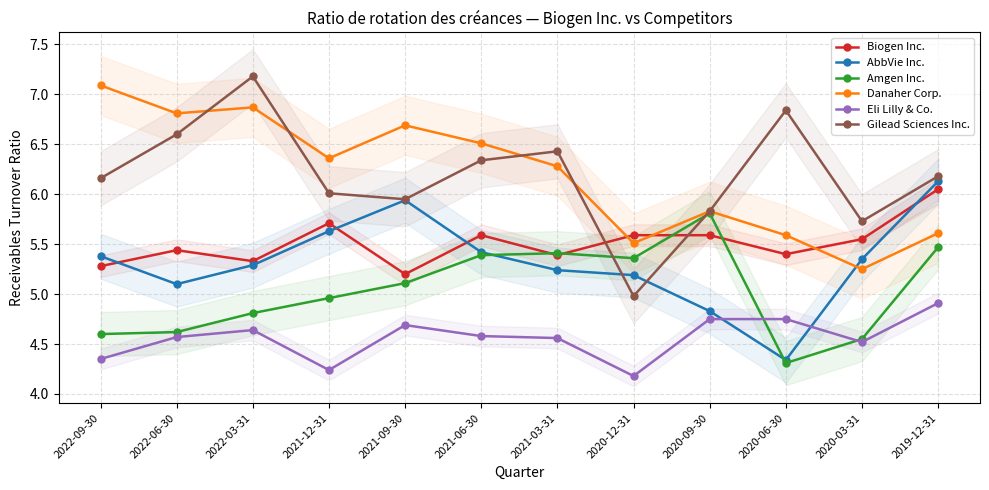

Does the chart display data point markers on the line(s)?

Yes